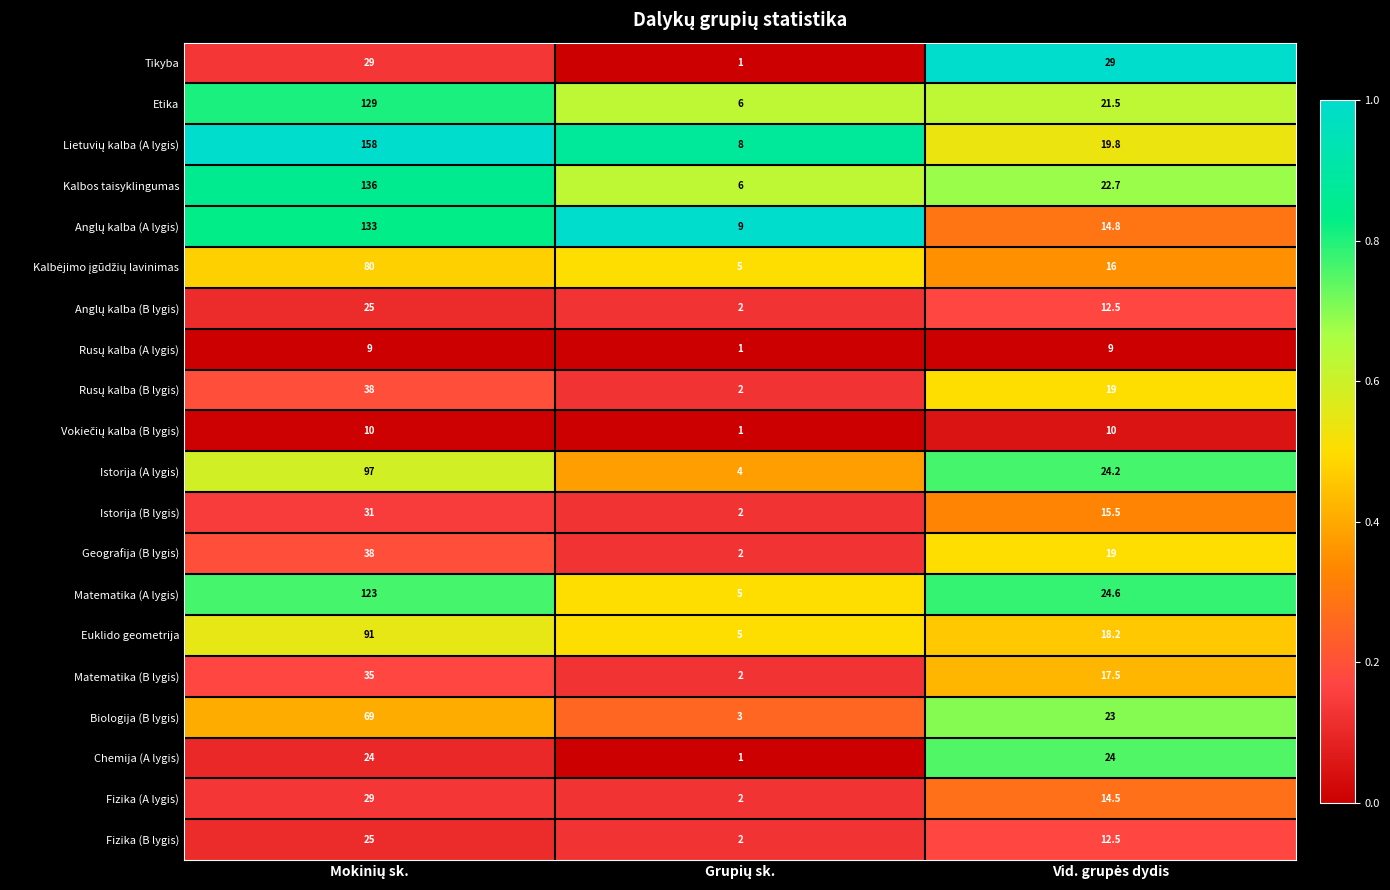

What is the average value of the Geografija (B lygis) series?

19.7